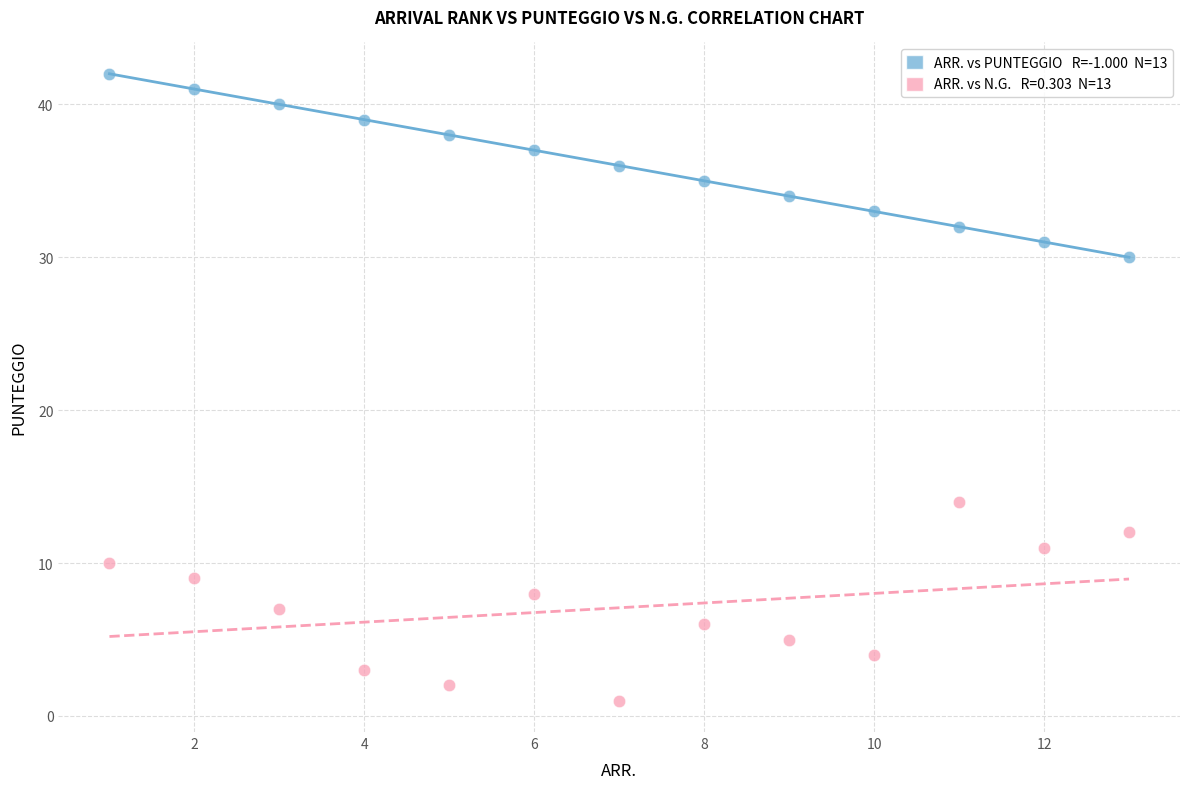

Across all series, what Y value is closest to 21?

14